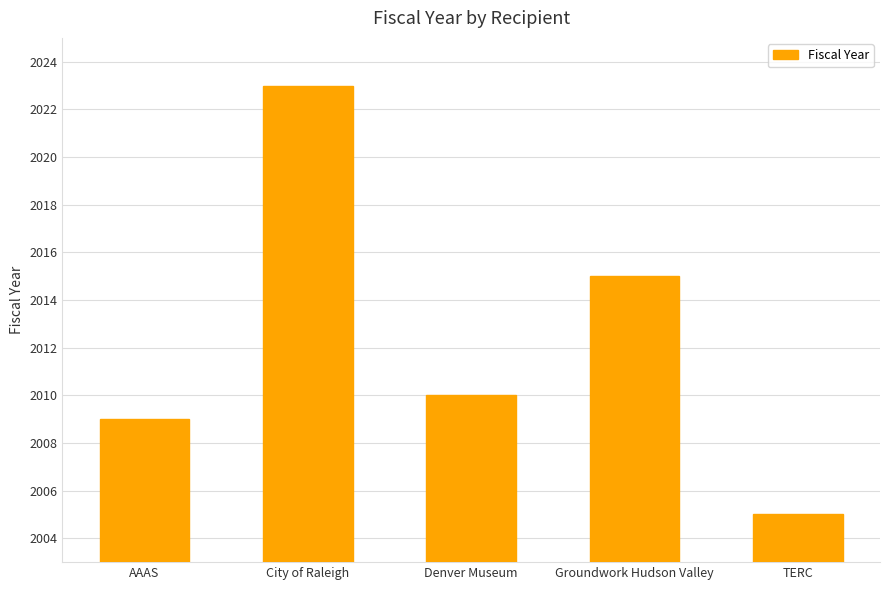

Which category has the lowest value across all series?

TERC